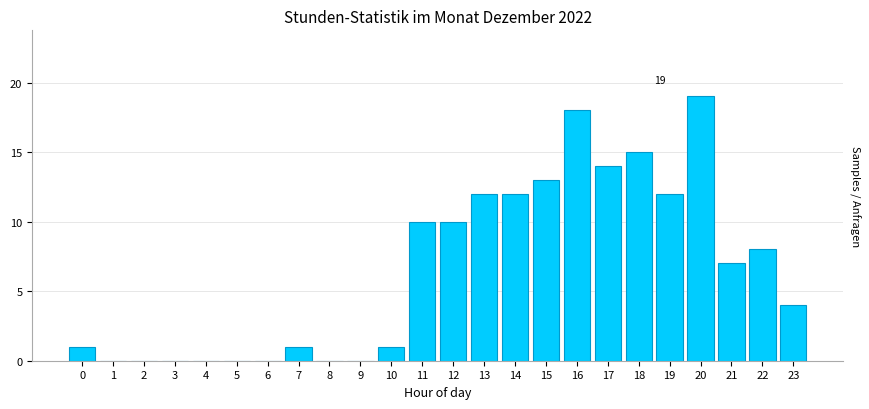

Reading right to left, what are all the values shown in this chart?

23=4	22=8	21=7	20=19	19=12	18=15	17=14	16=18	15=13	14=12	13=12	12=10	11=10	10=1	9=0	8=0	7=1	6=0	5=0	4=0	3=0	2=0	1=0	0=1